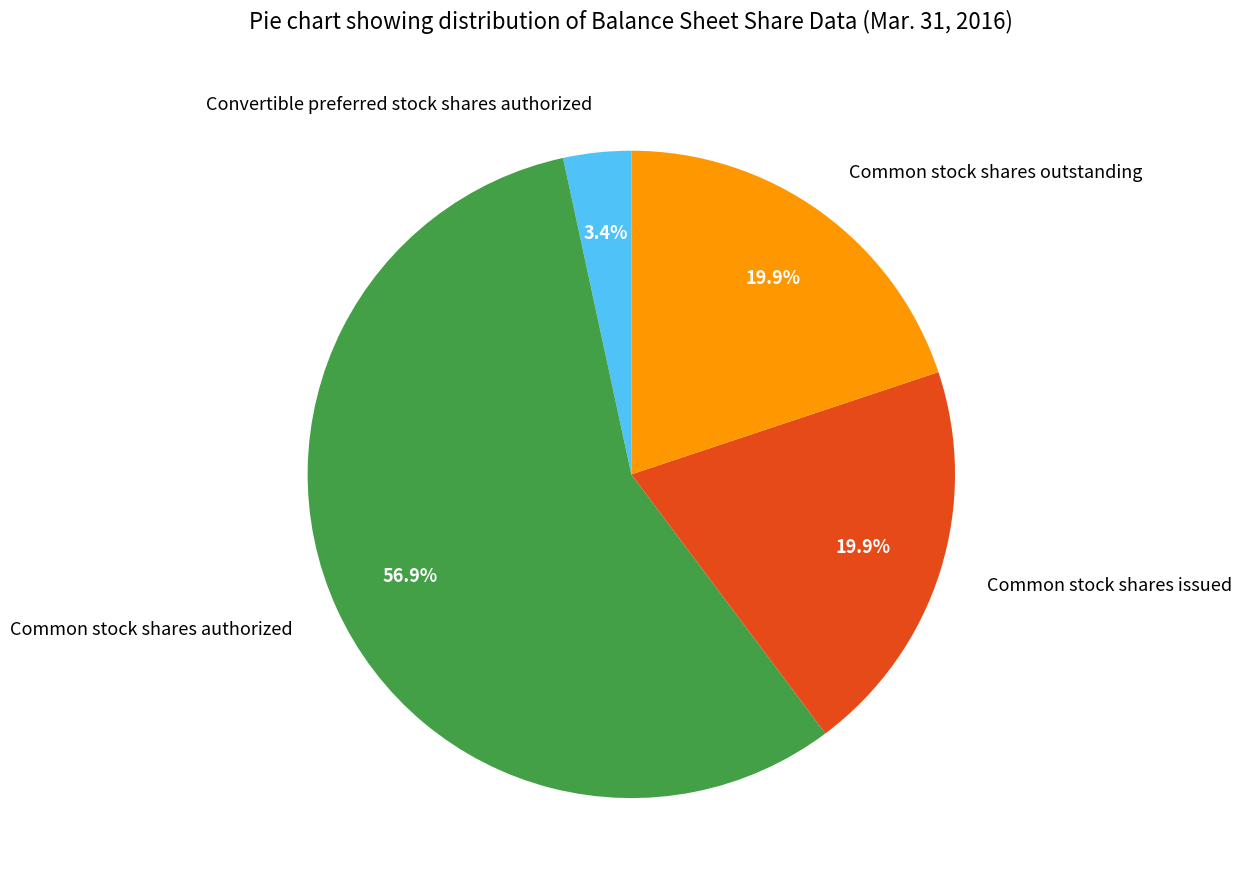

The Common stock shares authorized slice represents 62% of the pie. True or false?

False